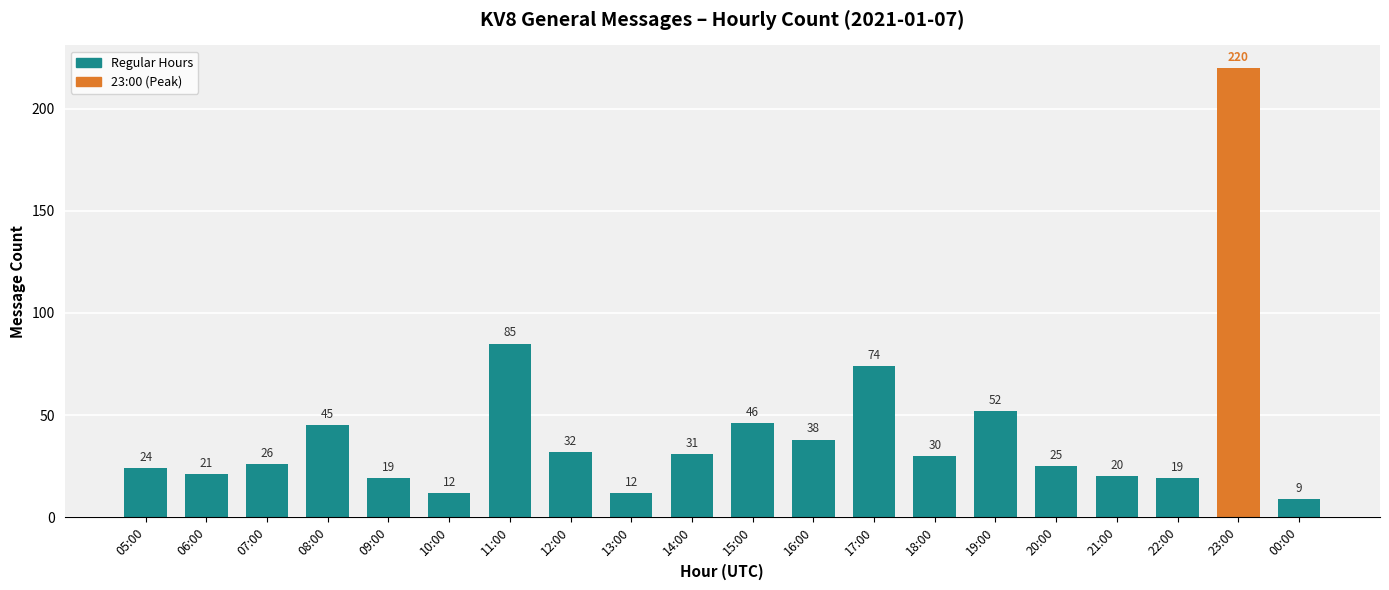

What is the difference between the maximum and minimum values?

211